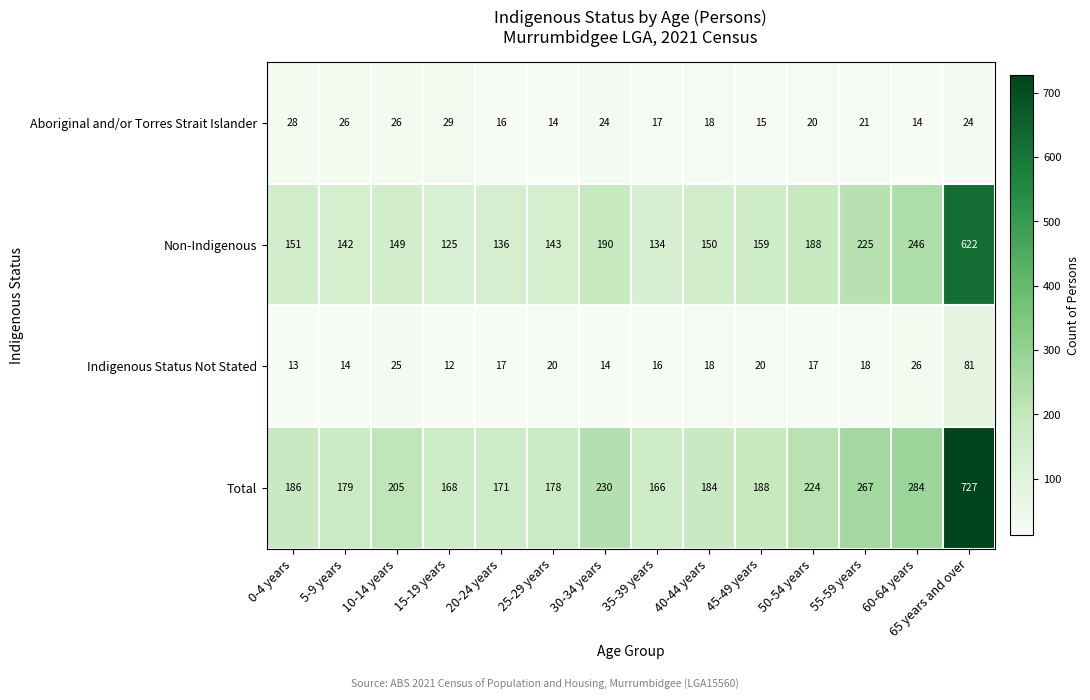

Count the number of data series in this chart.

4